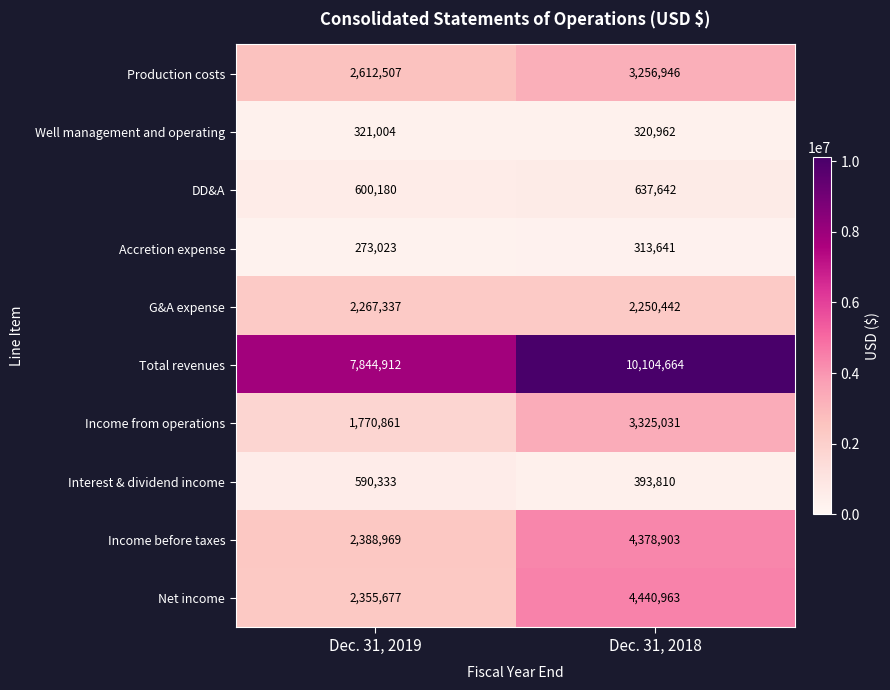

Reading left to right, transcribe all the data shown in this chart.

Production costs: 2612507	3256946
Well management and operating: 321004	320962
DD&A: 600180	637642
Accretion expense: 273023	313641
G&A expense: 2267337	2250442
Total revenues: 7844912	10104664
Income from operations: 1770861	3325031
Interest & dividend income: 590333	393810
Income before taxes: 2388969	4378903
Net income: 2355677	4440963